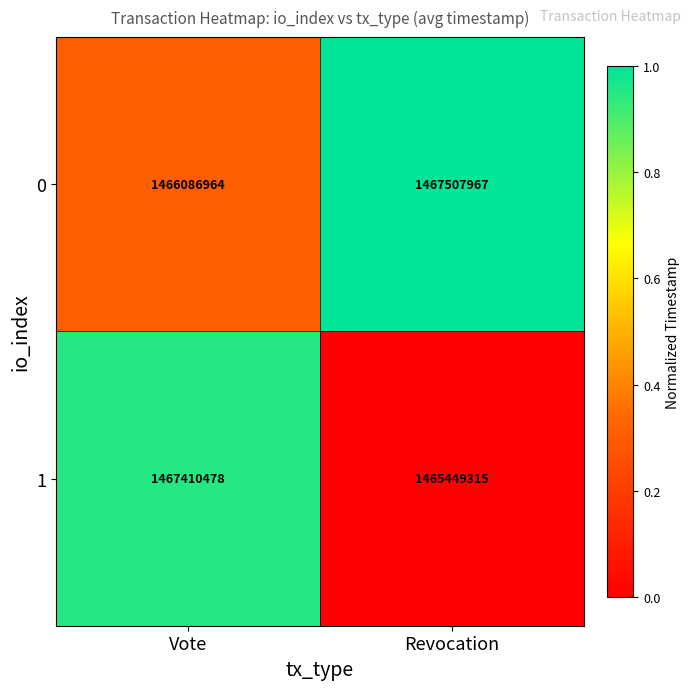

How many data points does each series have?

2